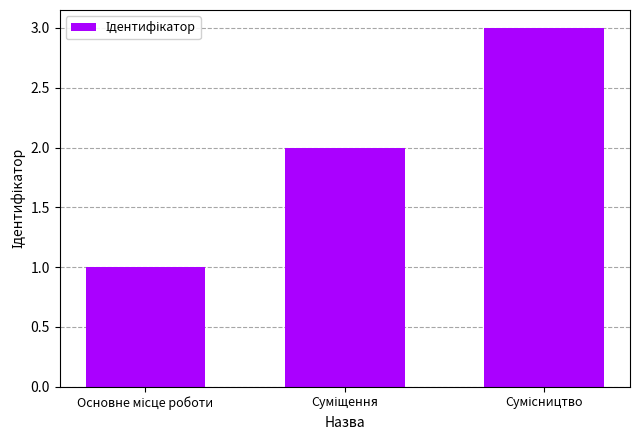

What is the minimum value shown in the chart?

1